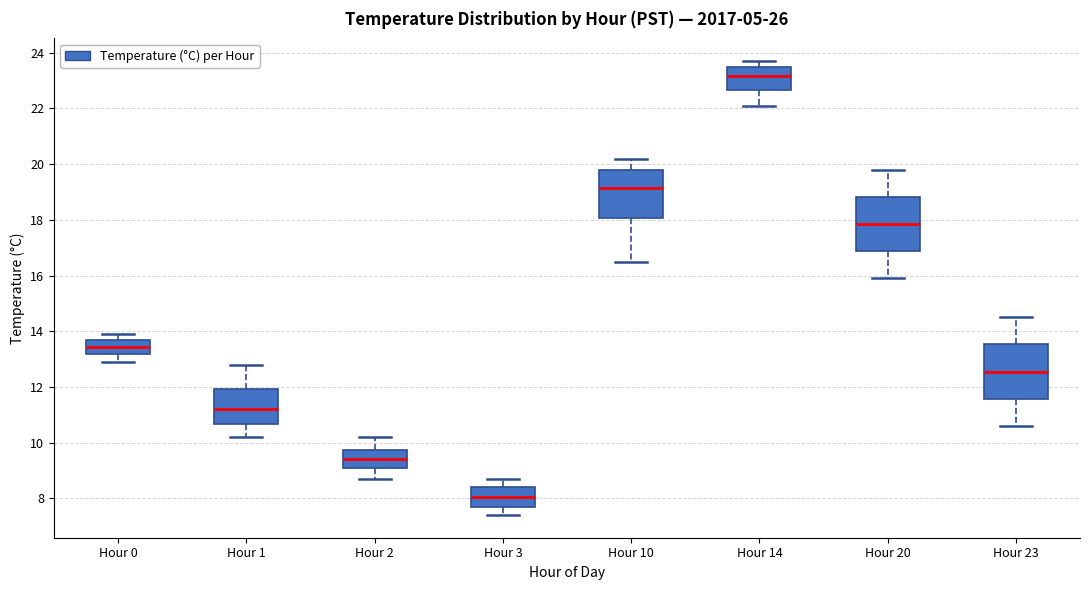

Reading left to right, read every box against the y-axis: the position of its median line, the range the box covers, and the ends of its whiskers. The values are not printed on the chart, so give them approximately, as read against the axis.

Hour 0: median 13.4, box 13.2 to 13.8, whiskers 13.0 to 14.0
Hour 1: median 11.2, box 10.6 to 12.0, whiskers 10.2 to 12.8
Hour 2: median 9.4, box 9.0 to 9.8, whiskers 8.8 to 10.2
Hour 3: median 8.0, box 7.8 to 8.4, whiskers 7.4 to 8.8
Hour 10: median 19.2, box 18.0 to 19.8, whiskers 16.6 to 20.2
Hour 14: median 23.2, box 22.6 to 23.6, whiskers 22.2 to 23.8
Hour 20: median 17.8, box 16.8 to 18.8, whiskers 16.0 to 19.8
Hour 23: median 12.6, box 11.6 to 13.6, whiskers 10.6 to 14.6